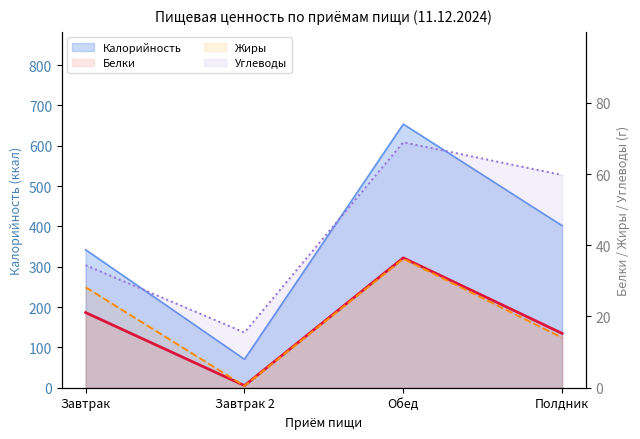

Which series has the largest total across all categories?

Углеводы